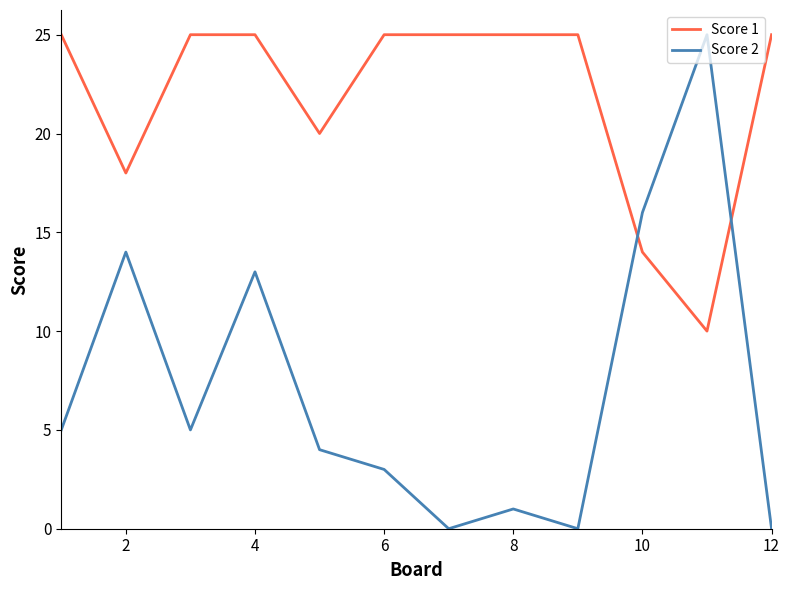

How many lines are shown in the chart?

2